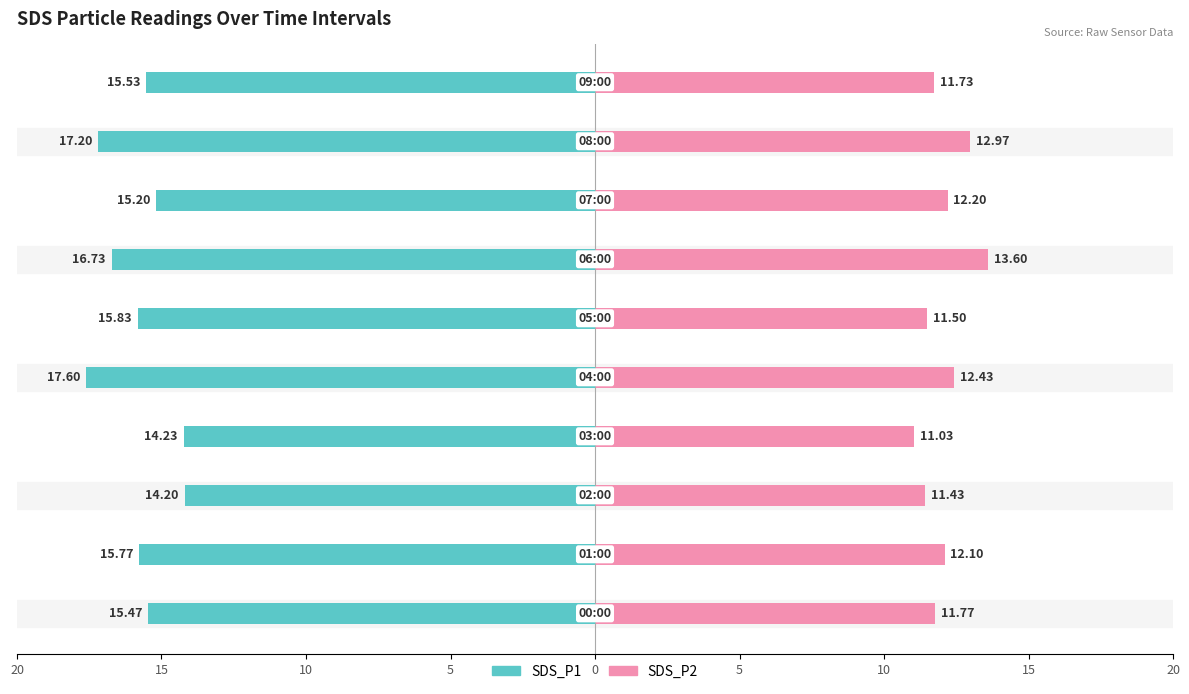

At 15, list the series in order from smallest to largest.

SDS_P1, SDS_P2